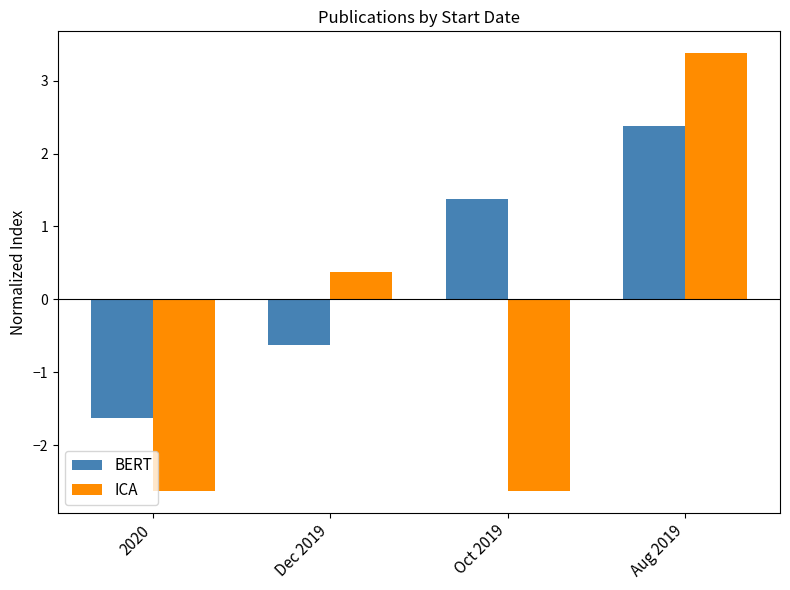

How many bars are there in each group?

2